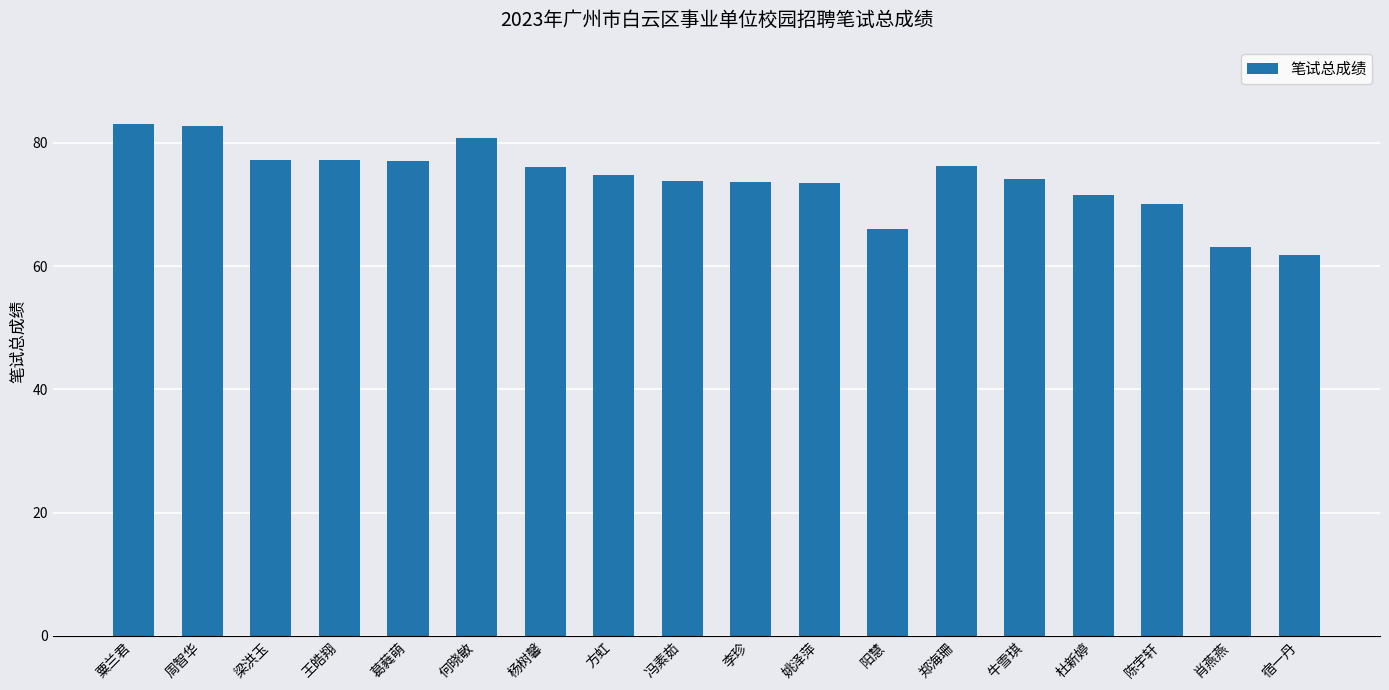

Approximately how many times larger is the value at 李珍 compared to 肖燕燕?

1.2